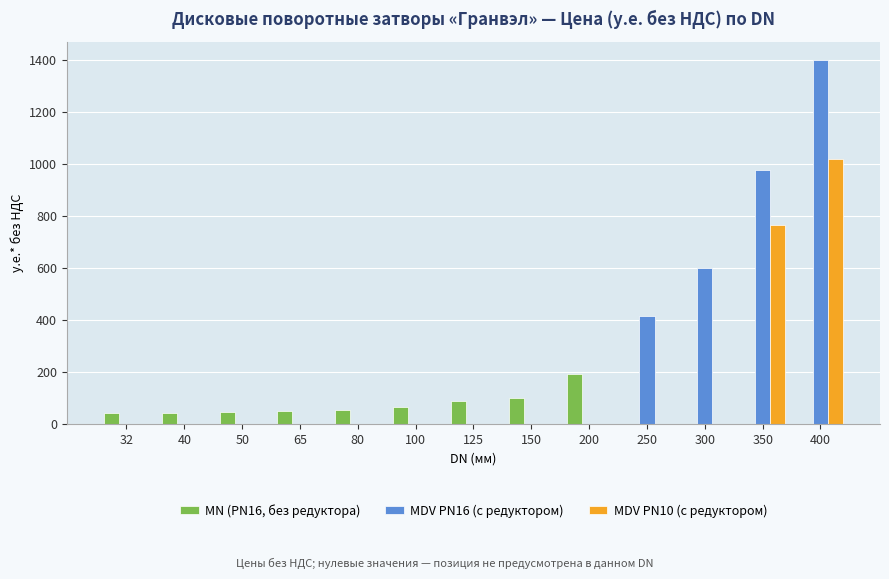

What is the sum of all MDV PN10 (с редуктором) values?

1785.1